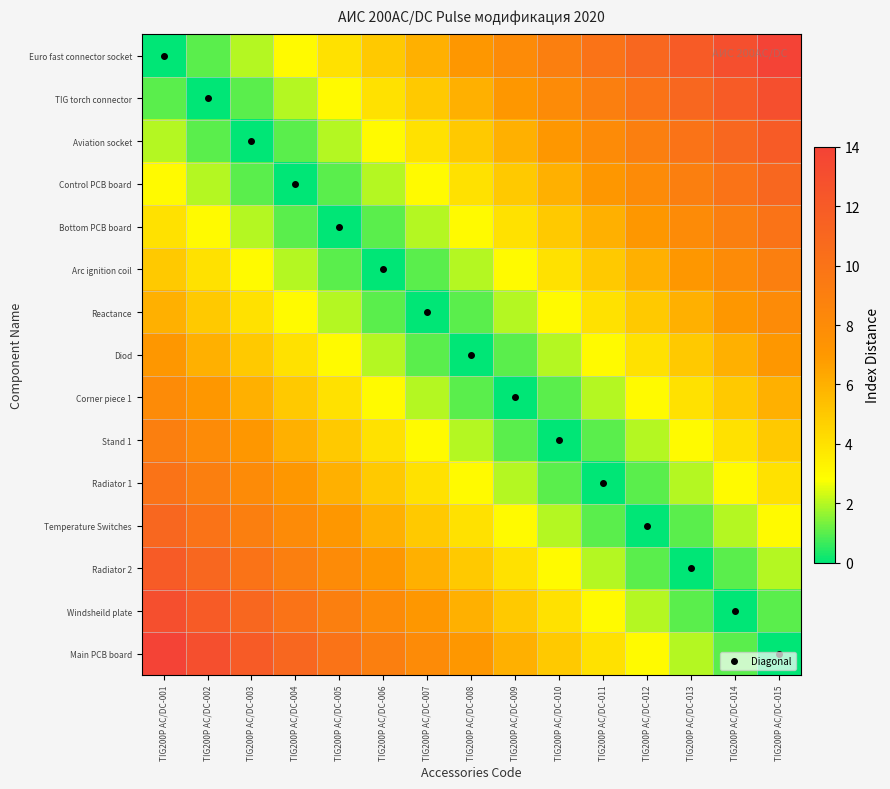

At which category is the sum across all series the highest?

TIG200P AC/DC-001